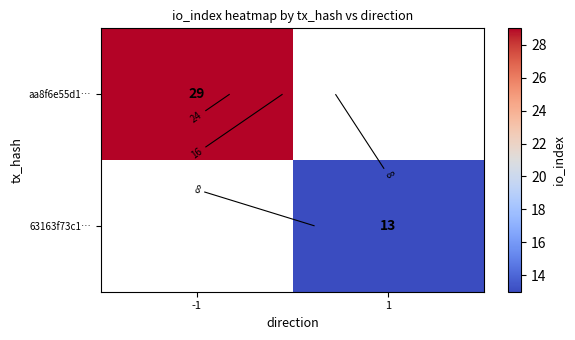

Count the number of data series in this chart.

2